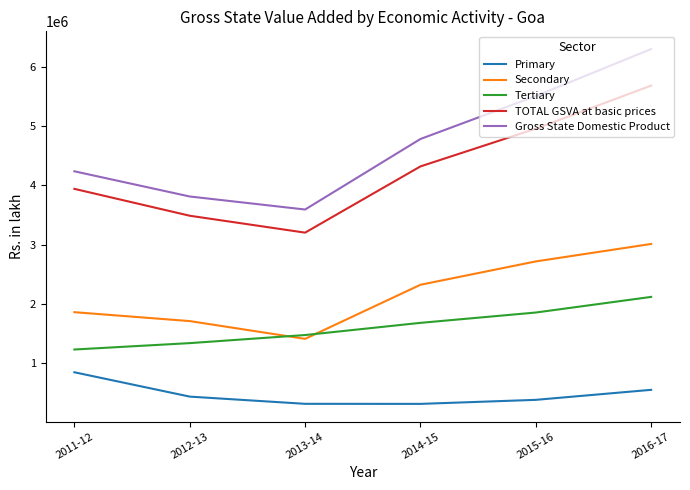

At how many categories does at least one series exceed 3740253?

5